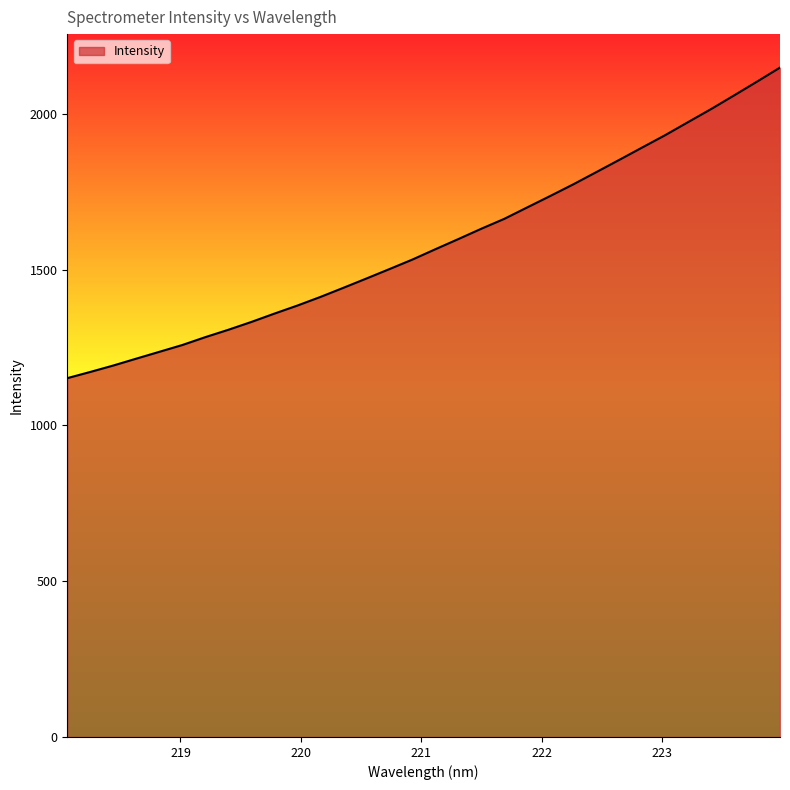

Does the chart display data point markers on the line(s)?

No